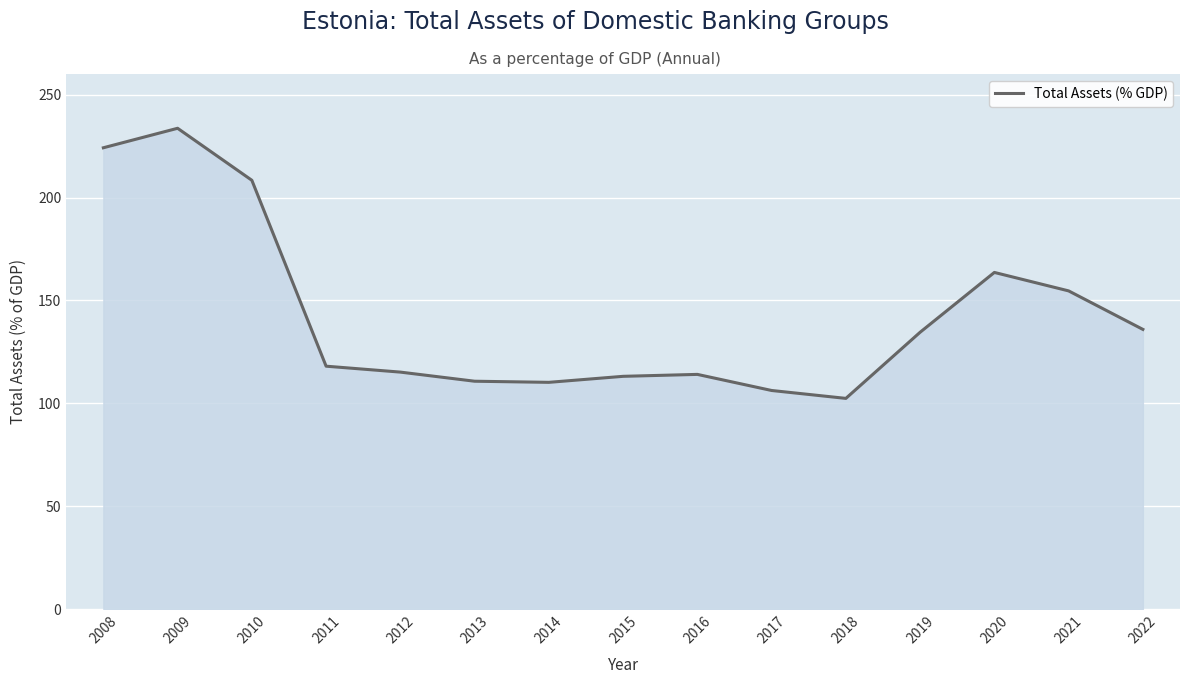

The chart shows a value of 369.0 at 2010. True or false?

False